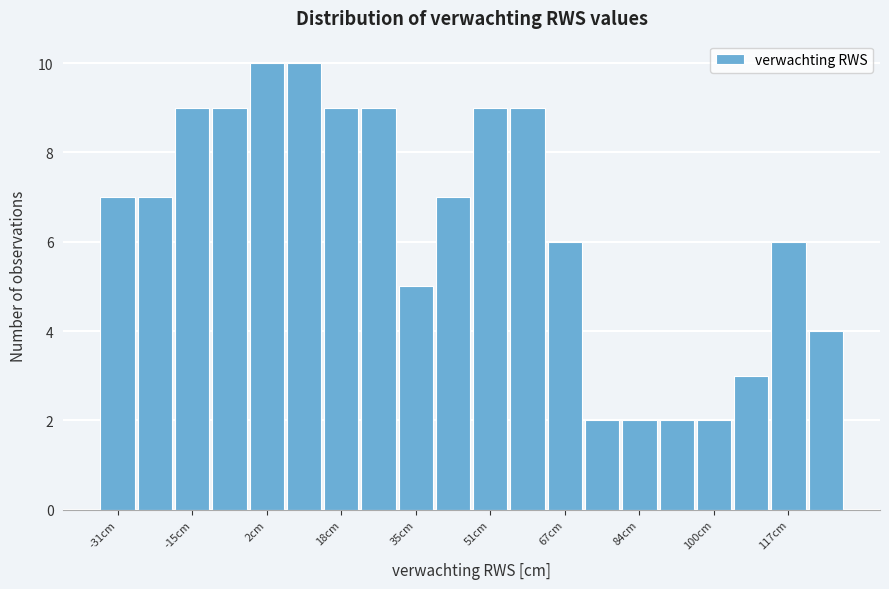

How tall is the bar that spans -10.4 to -2.2 on the x-axis? Neither the bar edges nor the heights are printed on the chart, so give them approximately, as read against the axes.

9